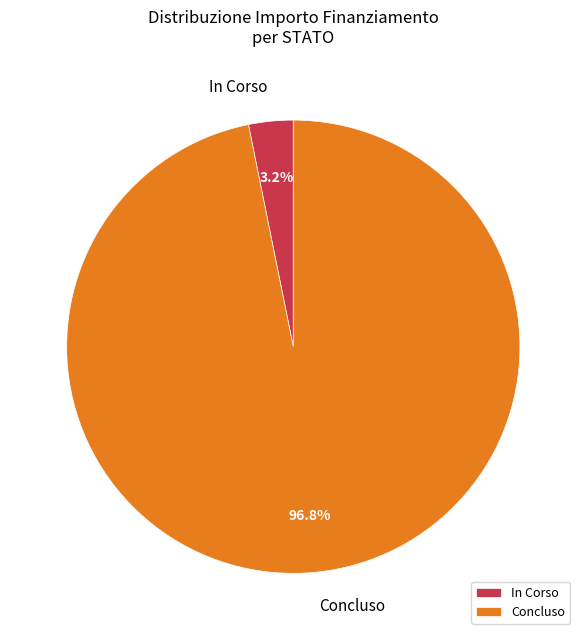

What is the smallest slice in the pie chart?

In Corso